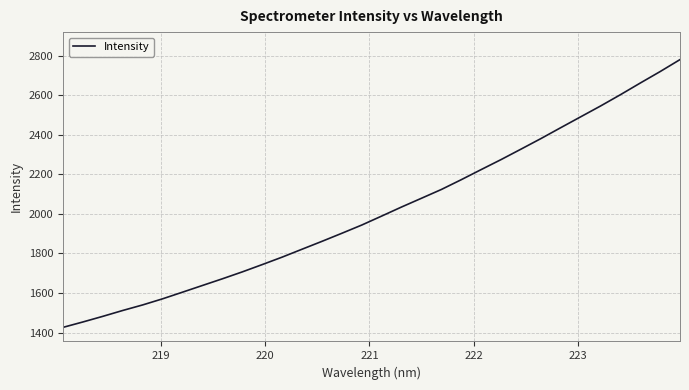

What is the sum of all values?

64509.4